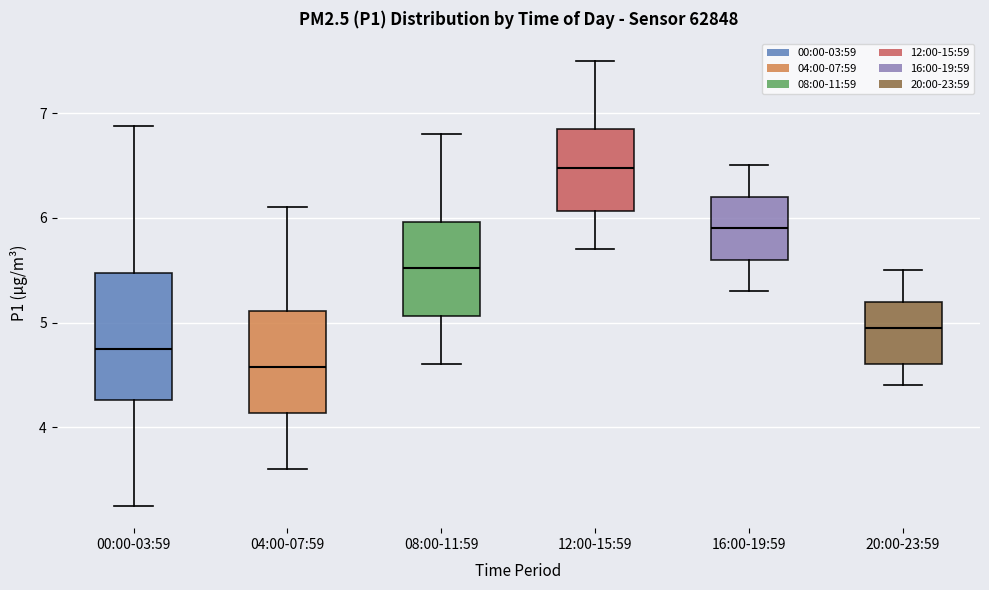

Reading left to right, transcribe this box plot: for each box, give where its median line is, the range the box spans, and where its two whiskers end, as read against the y-axis. The values are not printed on the chart, so give them approximately, as read against the axis.

00:00-03:59: median 4.8, box 4.3 to 5.5, whiskers 3.3 to 6.9
04:00-07:59: median 4.6, box 4.1 to 5.1, whiskers 3.6 to 6.1
08:00-11:59: median 5.5, box 5.1 to 6.0, whiskers 4.6 to 6.8
12:00-15:59: median 6.5, box 6.1 to 6.9, whiskers 5.7 to 7.5
16:00-19:59: median 5.9, box 5.6 to 6.2, whiskers 5.3 to 6.5
20:00-23:59: median 5.0, box 4.6 to 5.2, whiskers 4.4 to 5.5